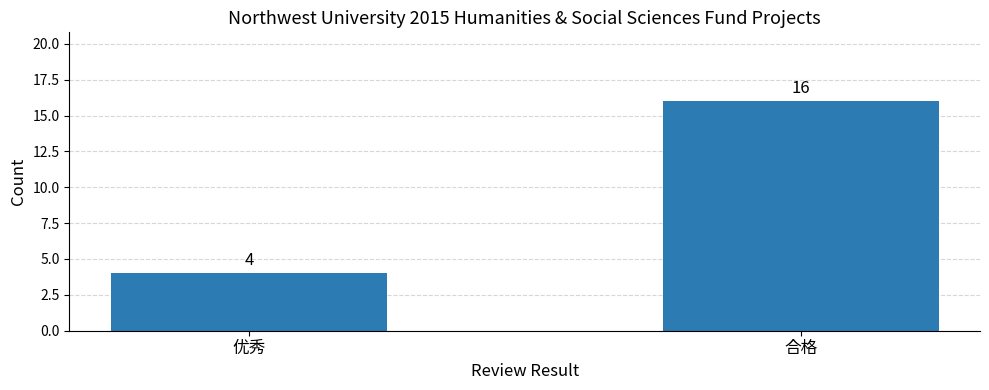

What is the sum of the values at 合格 and 优秀?

20